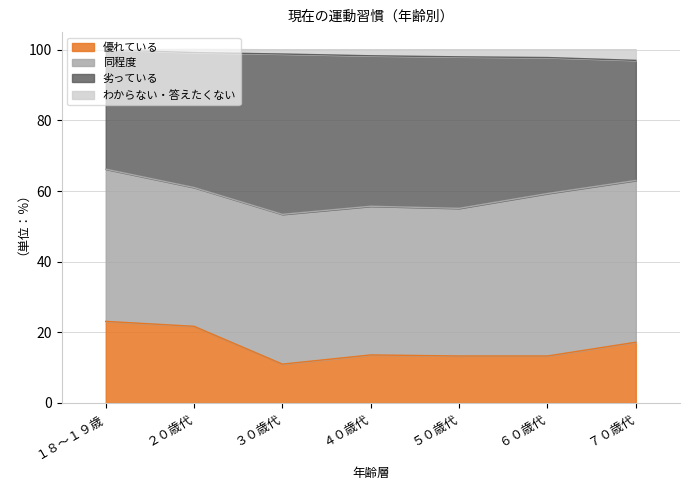

What is the minimum value for 優れている?

11.0